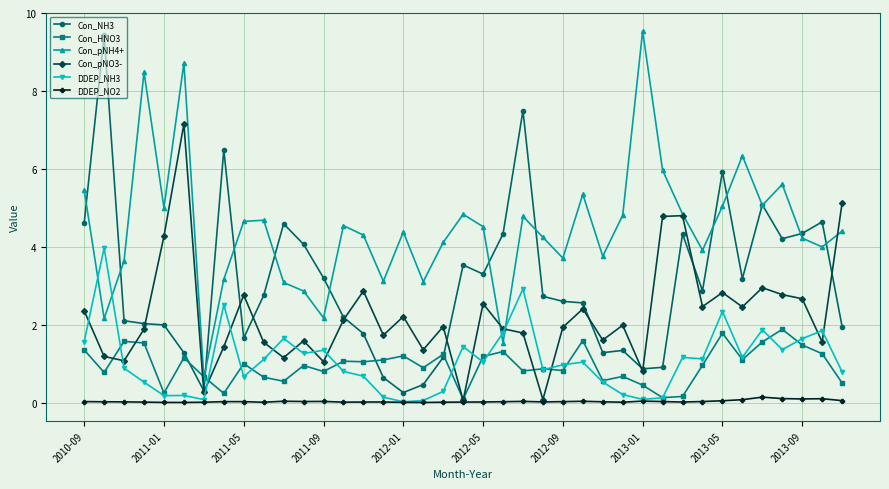

True or false: Con_pNO3- has more than 1 interior local peaks.

True